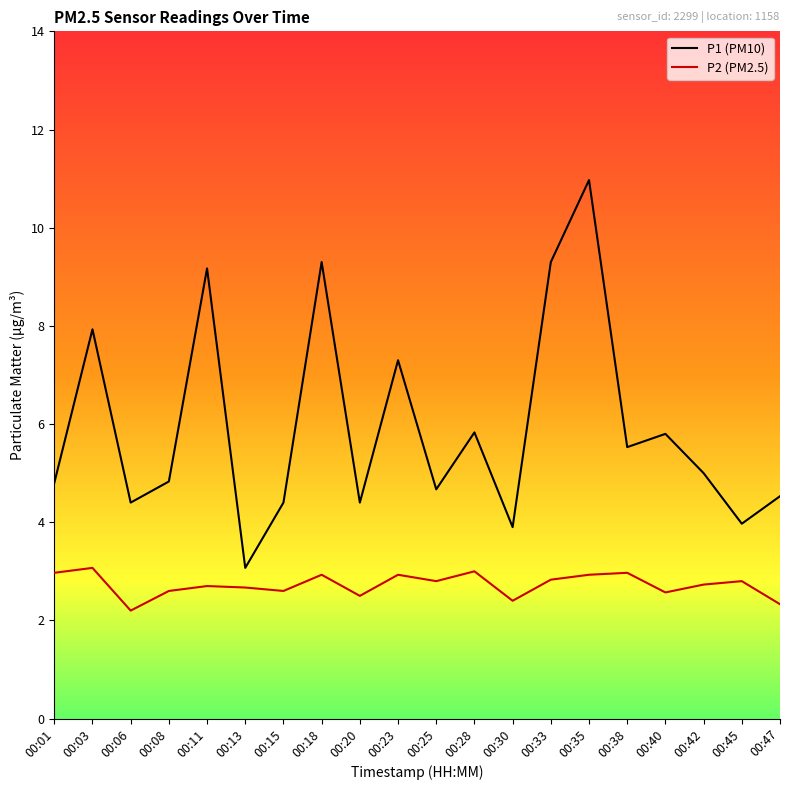

What is the lowest value of the P1 (PM10) series?

3.1